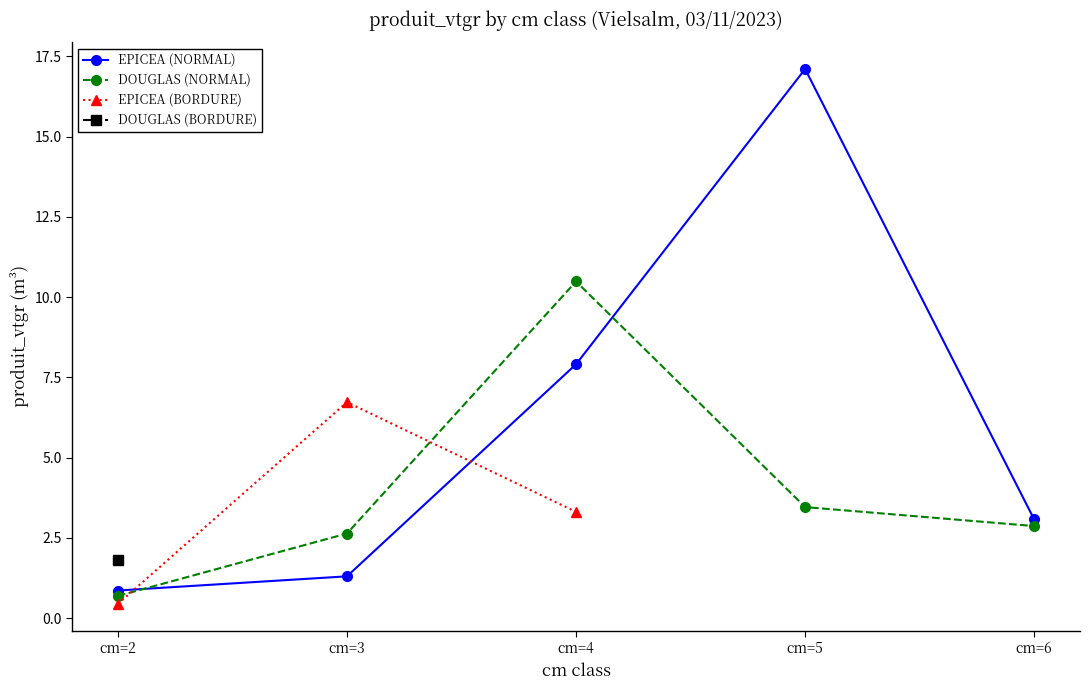

Is the value of DOUGLAS (NORMAL) at cm=2 greater than the value of DOUGLAS (BORDURE) at cm=2?

No